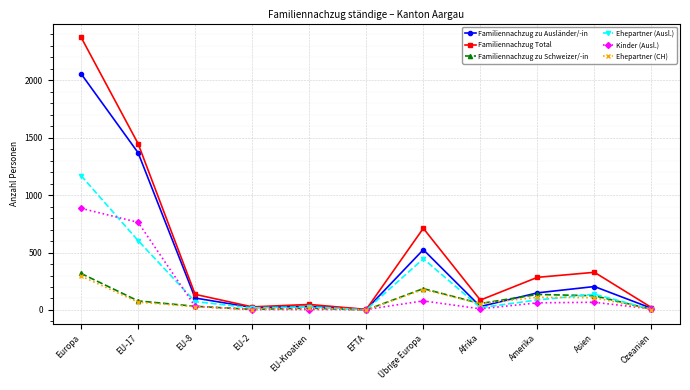

What is the approximate value of Ehepartner (Ausl.) at Übrige Europa?

446